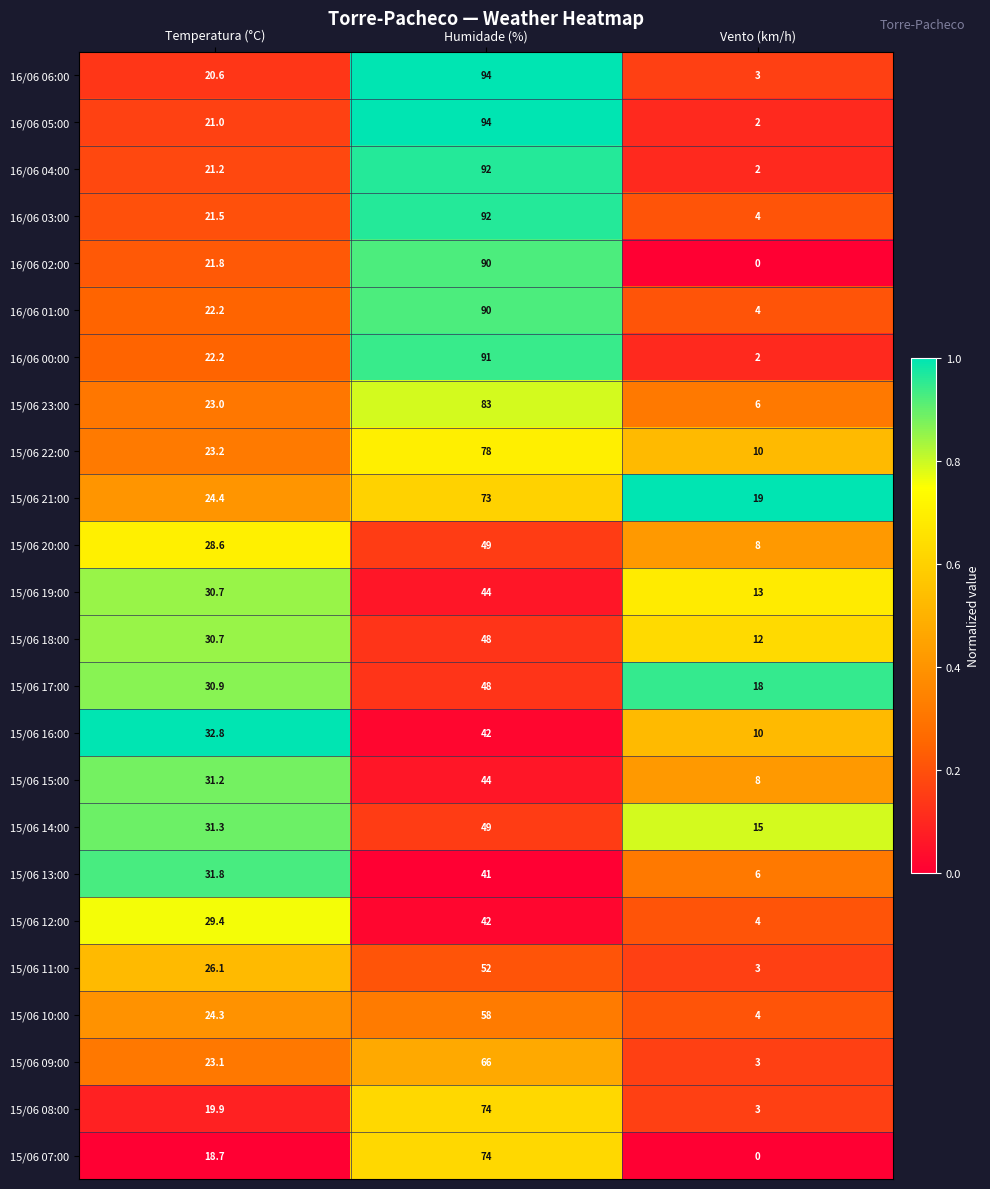

What is the total value across all series at Humidade (%)?

1608.0